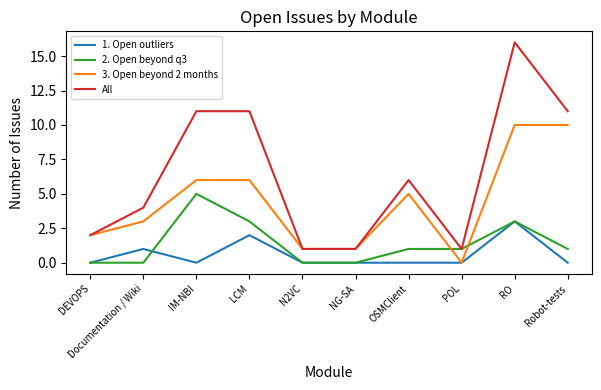

The value of All at DEVOPS is 4. True or false?

False